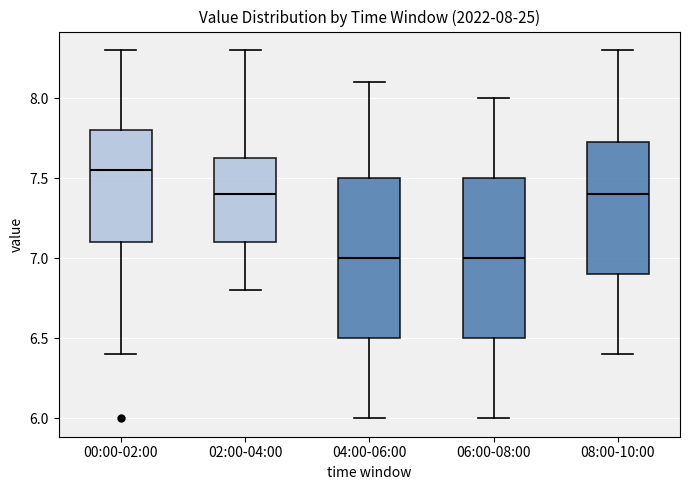

Which box has the highest median line?

00:00-02:00